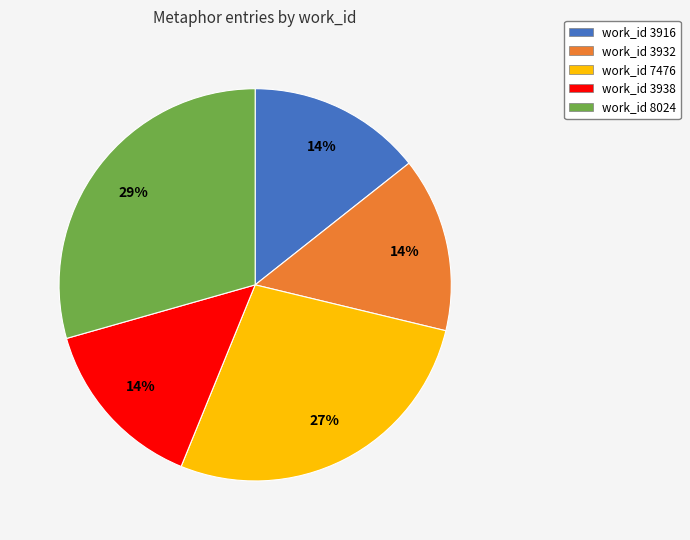

Which has a higher value, work_id 3932 or work_id 7476?

work_id 7476